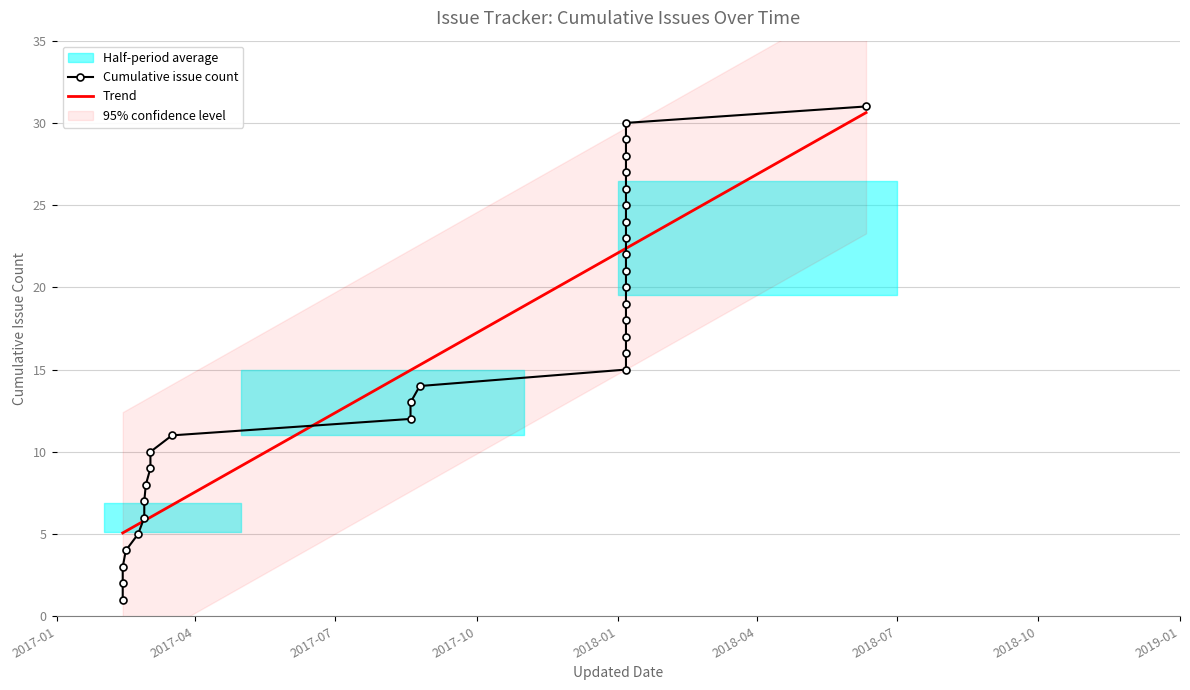

What is the maximum value for Trend?

30.6